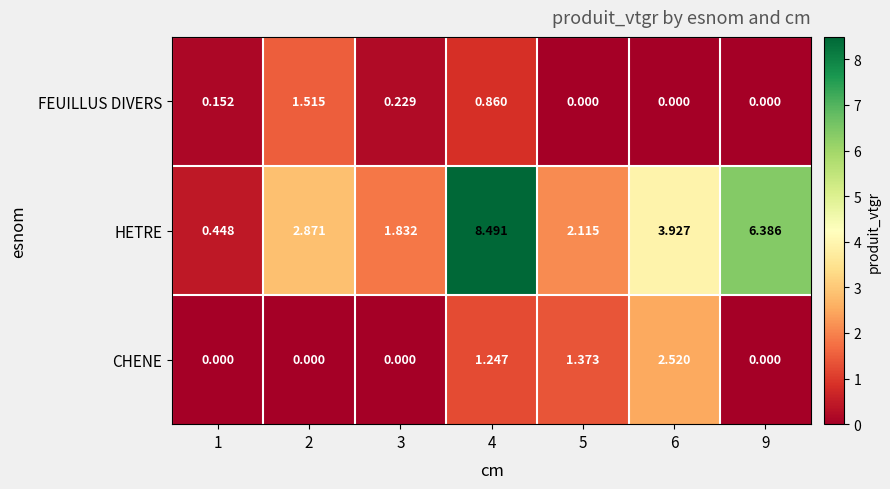

At which category is the sum across all series the highest?

4